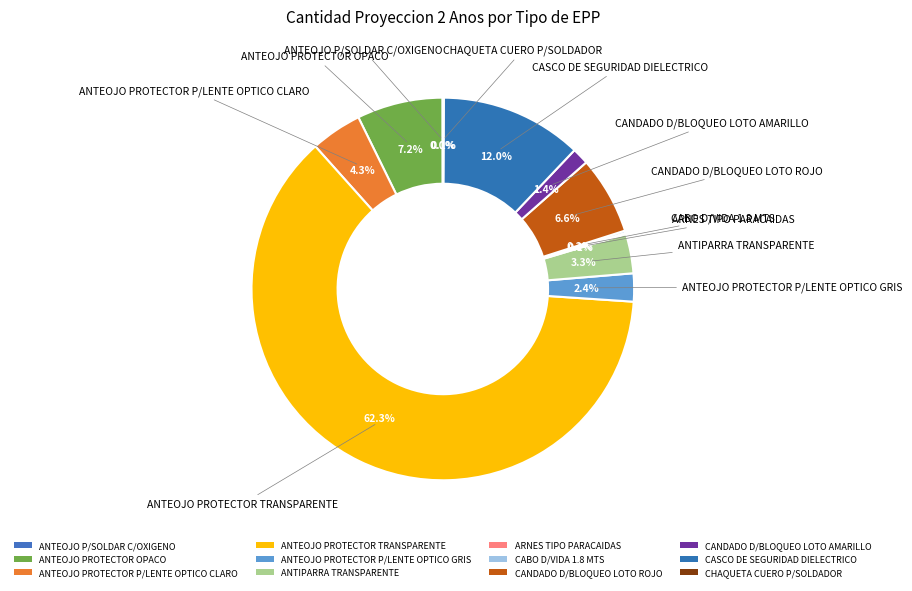

What is the largest slice in the pie chart?

ANTEOJO PROTECTOR TRANSPARENTE